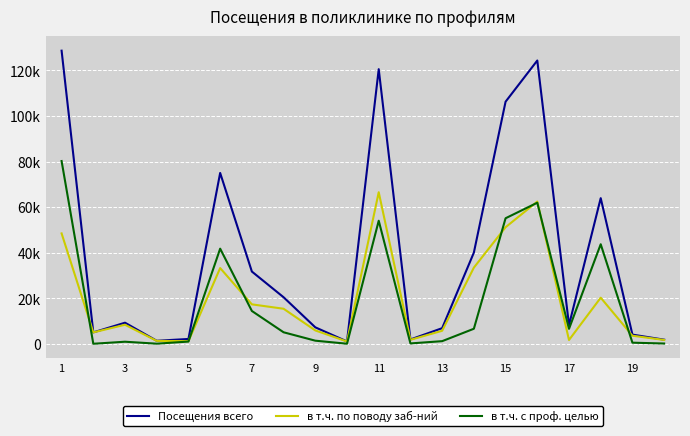

What are all the series names shown in the legend?

Посещения всего, в т.ч. по поводу заб-ний, в т.ч. с проф. целью